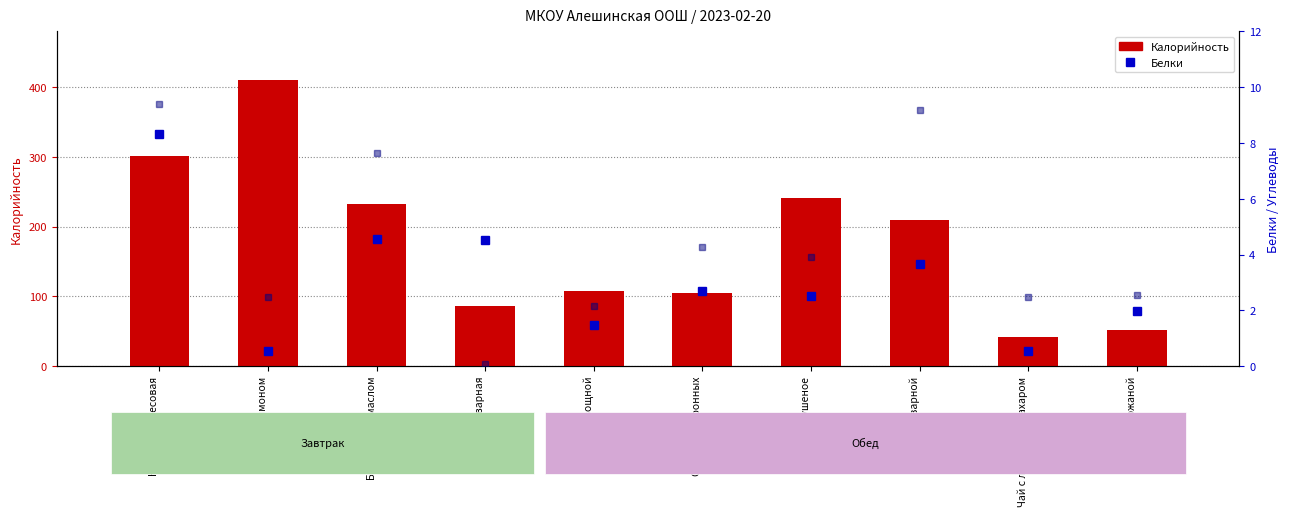

What is the minimum value for Белки?

0.5